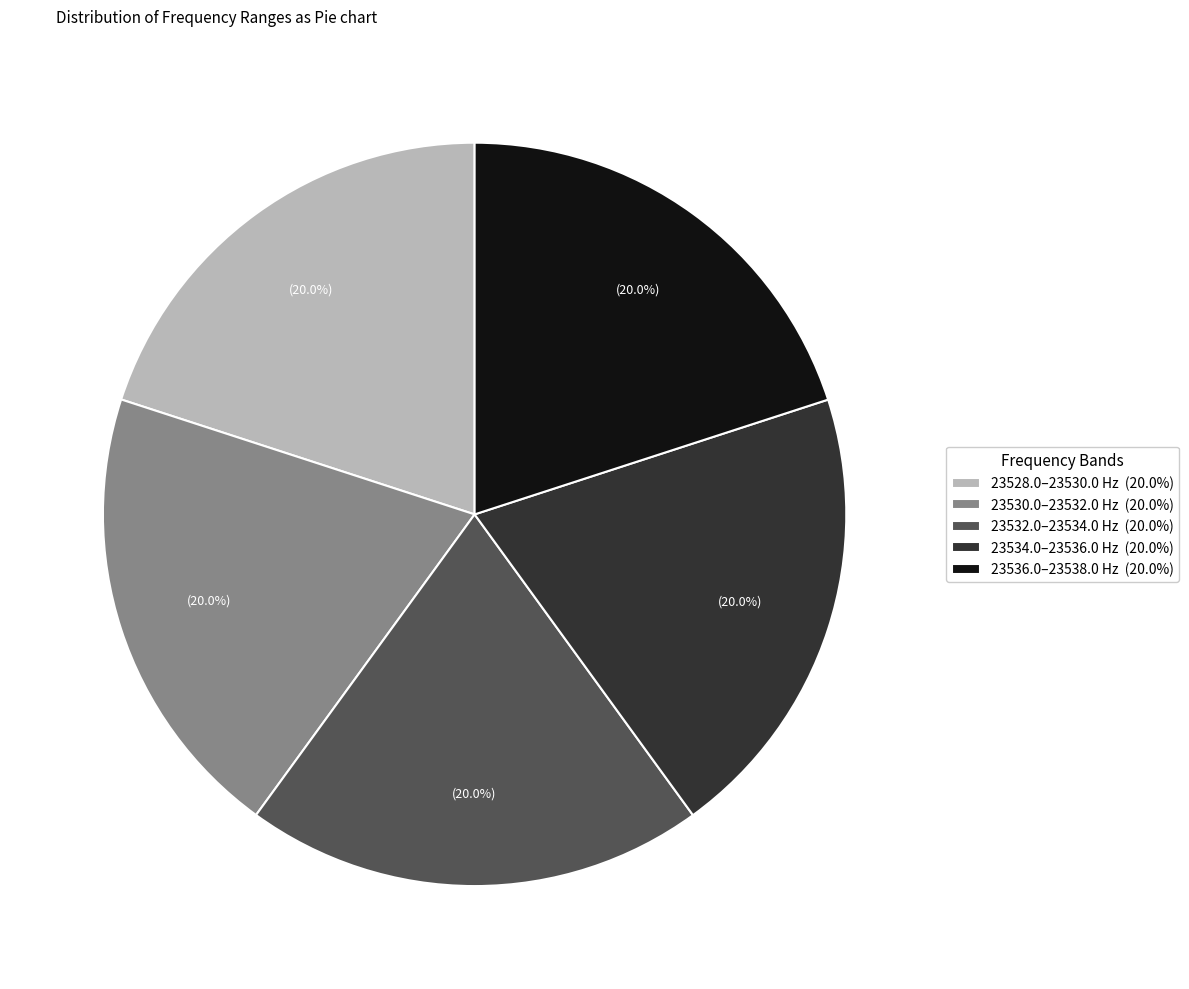

Approximately how many times larger is the value at 23534.0–23536.0 Hz (20.0%) compared to 23530.0–23532.0 Hz (20.0%)?

1.0